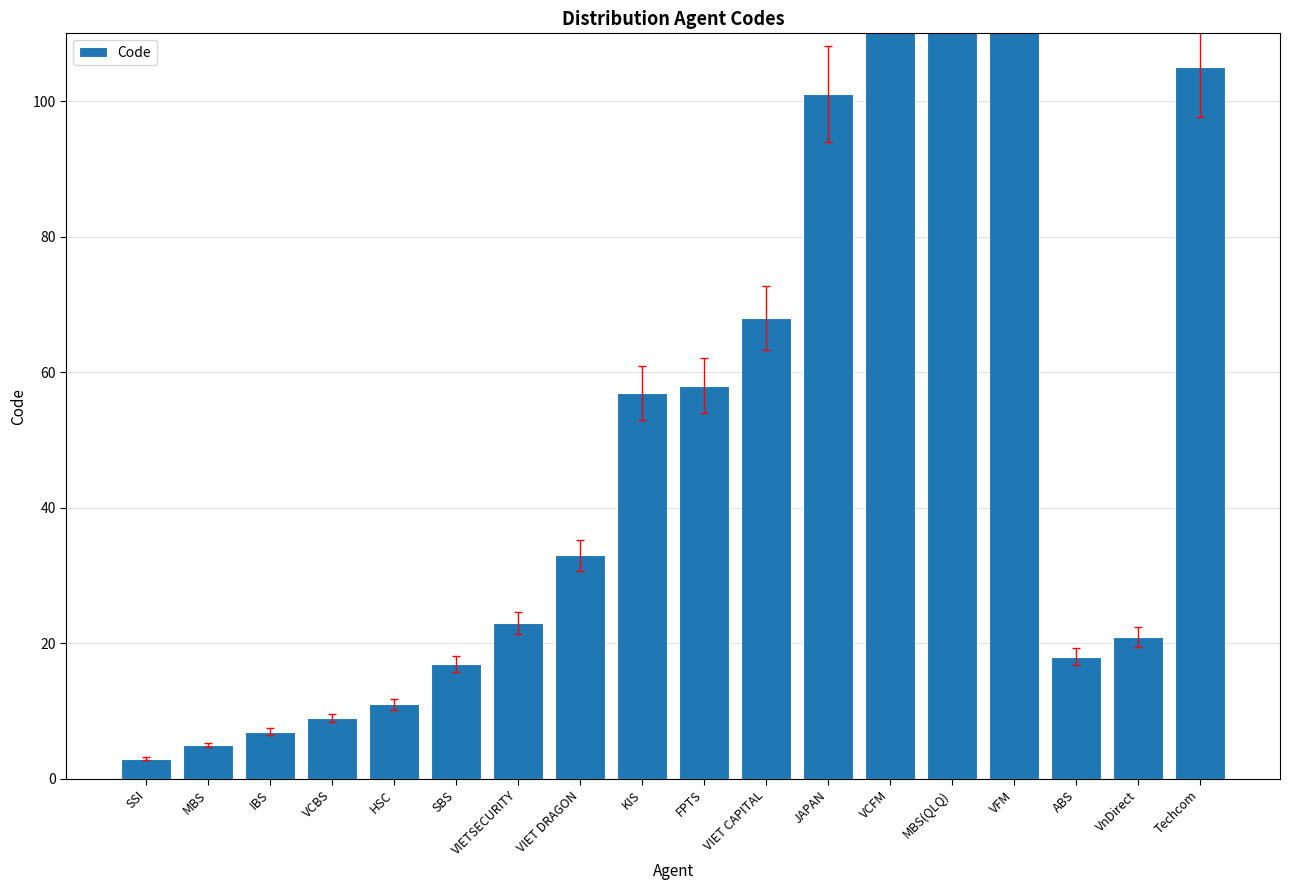

How many data points are above 33?

8